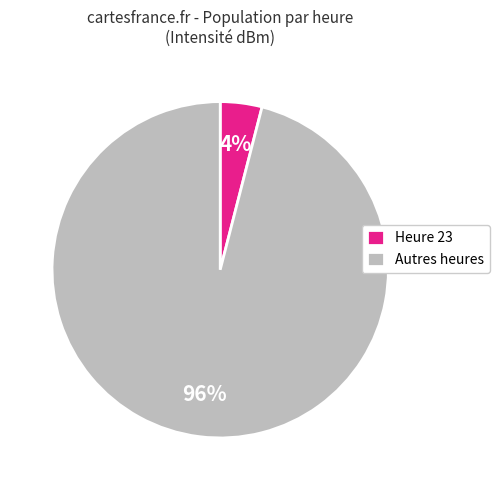

To the nearest percent, what is the difference between the largest and smallest slice percentages?

92%